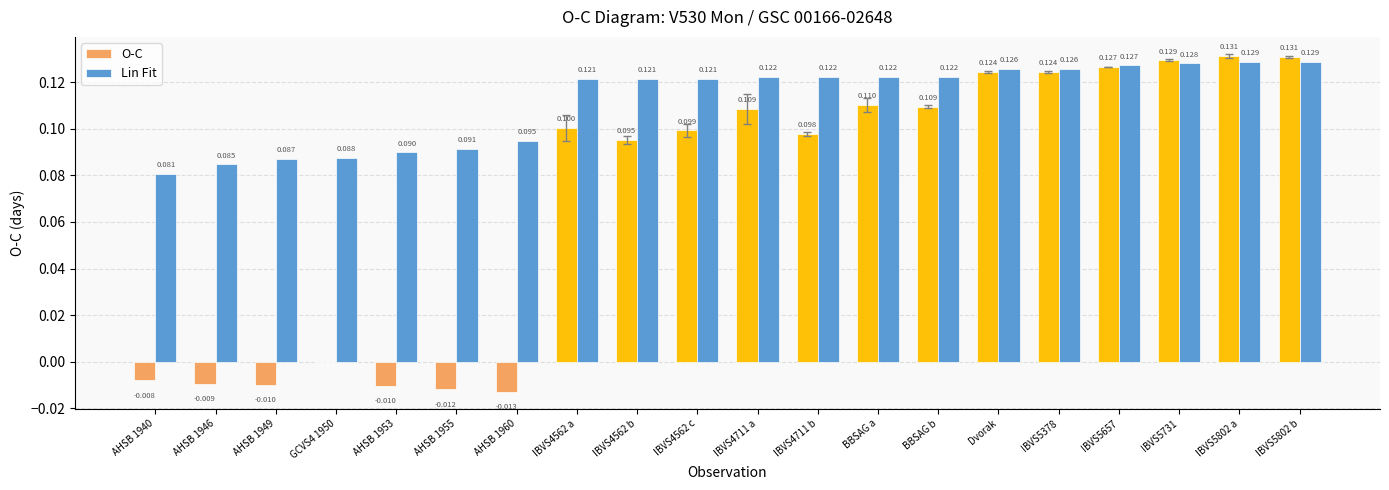

Which series changed the most between IBVS4562 a and Dvorak?

O-C